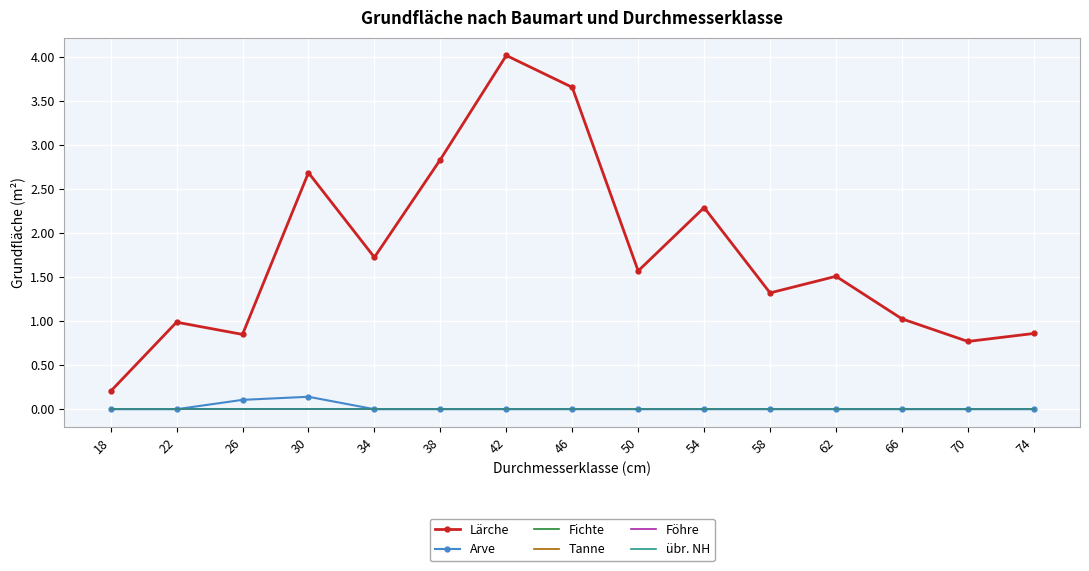

Which series has the largest total across all categories?

Lärche